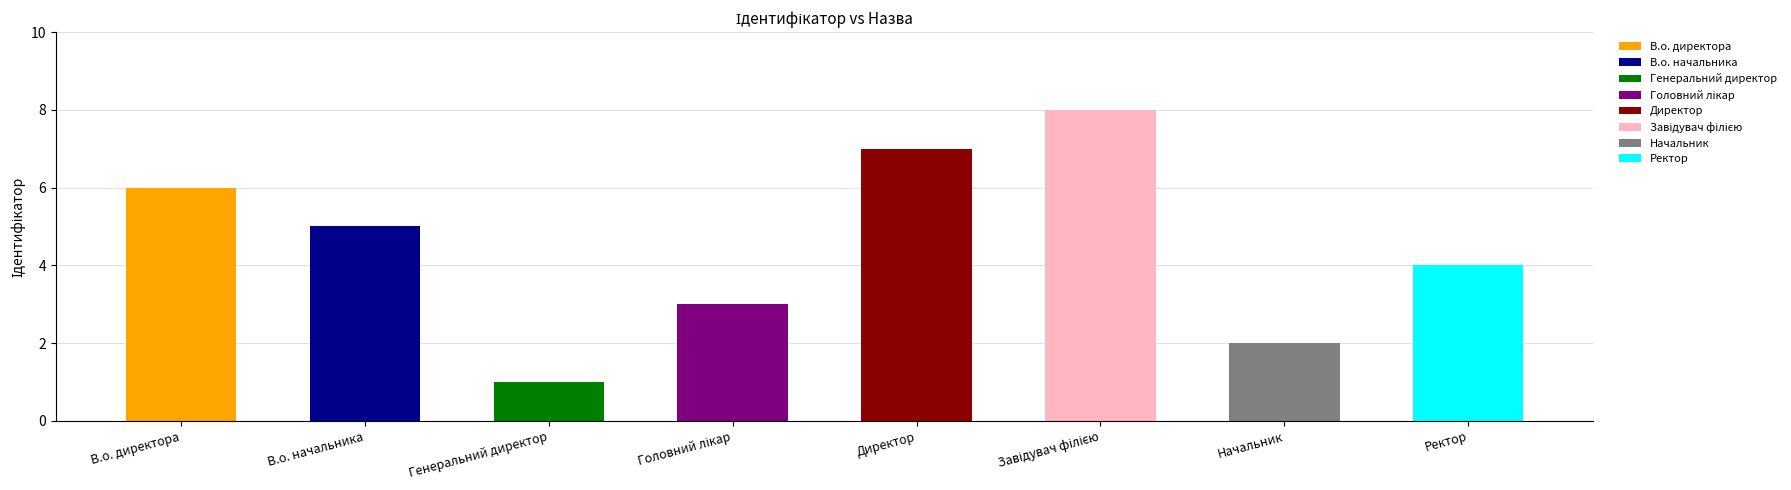

At which category does the chart reach its peak across all series?

Завідувач філією